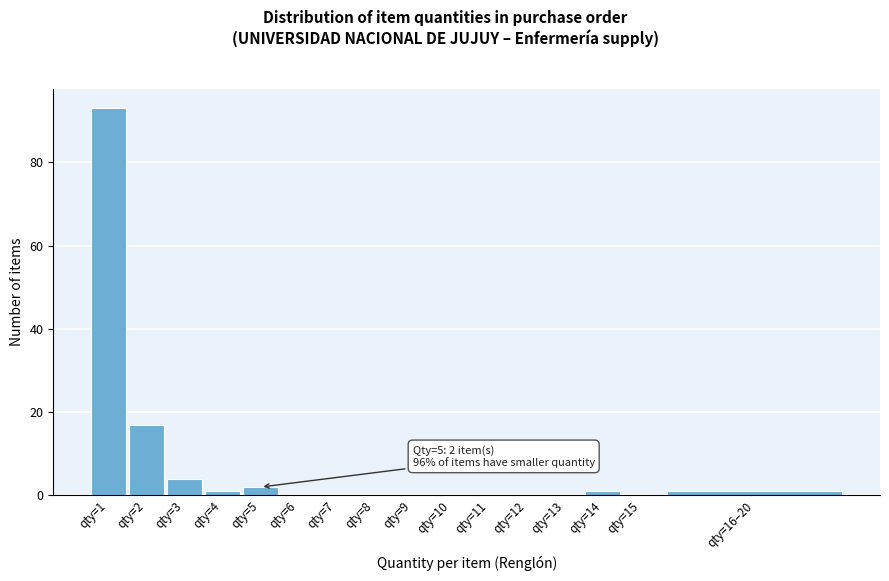

Reading left to right, transcribe all the data shown in this chart.

qty=1=93	qty=2=17	qty=3=4	qty=4=1	qty=5=2	qty=6=0	qty=7=0	qty=8=0	qty=9=0	qty=10=0	qty=11=0	qty=12=0	qty=13=0	qty=14=1	qty=15=0	qty=16–20=1